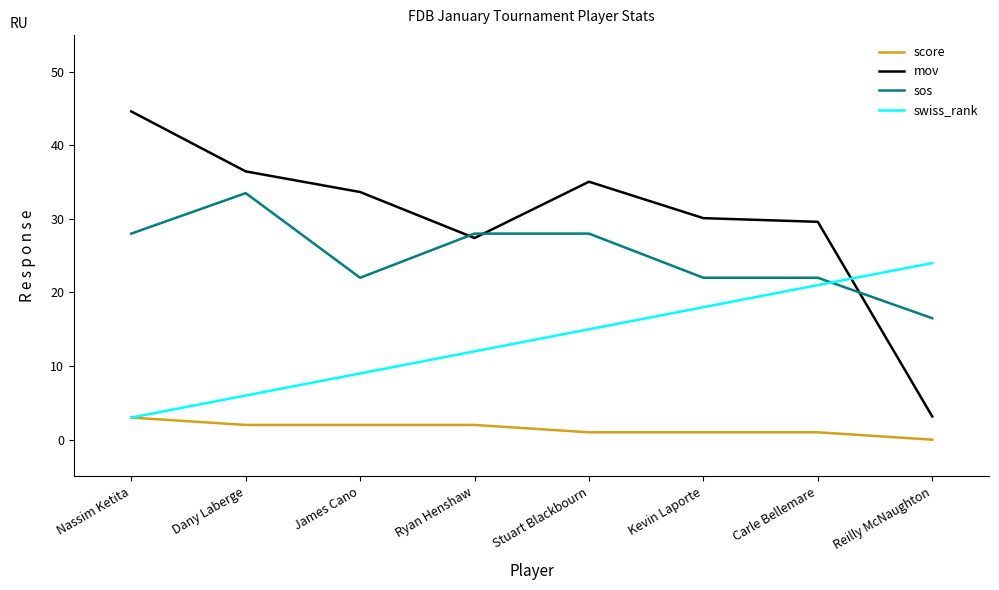

What is the total value across all series at Kevin Laporte?

71.1